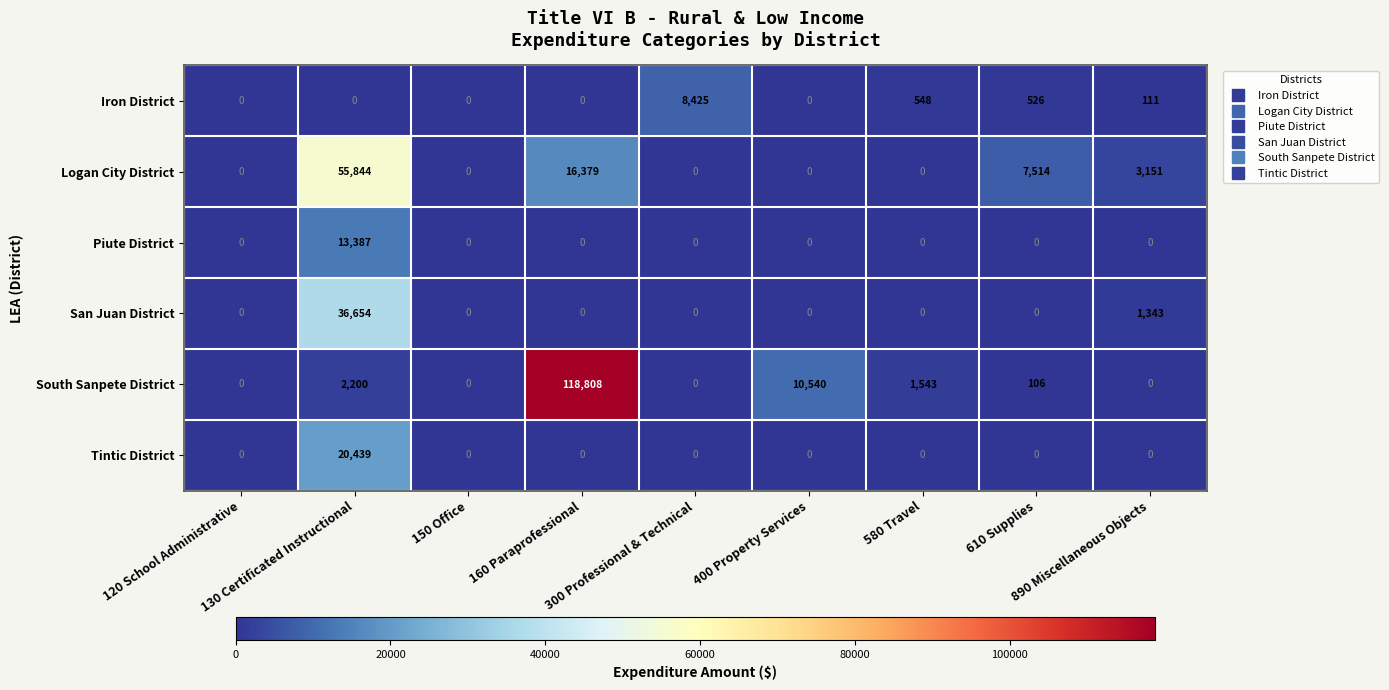

At how many categories does at least one series exceed 74233?

1